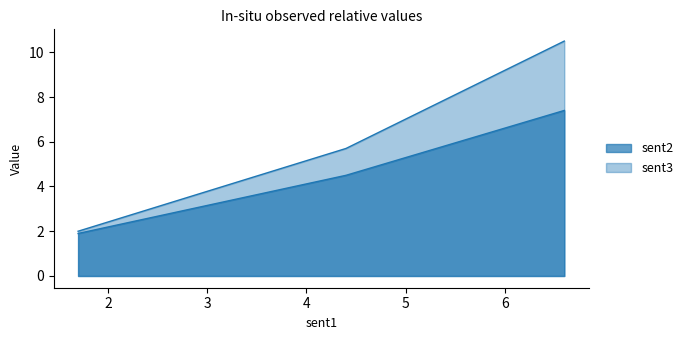

How many values in the sent2 series are below 4?

1